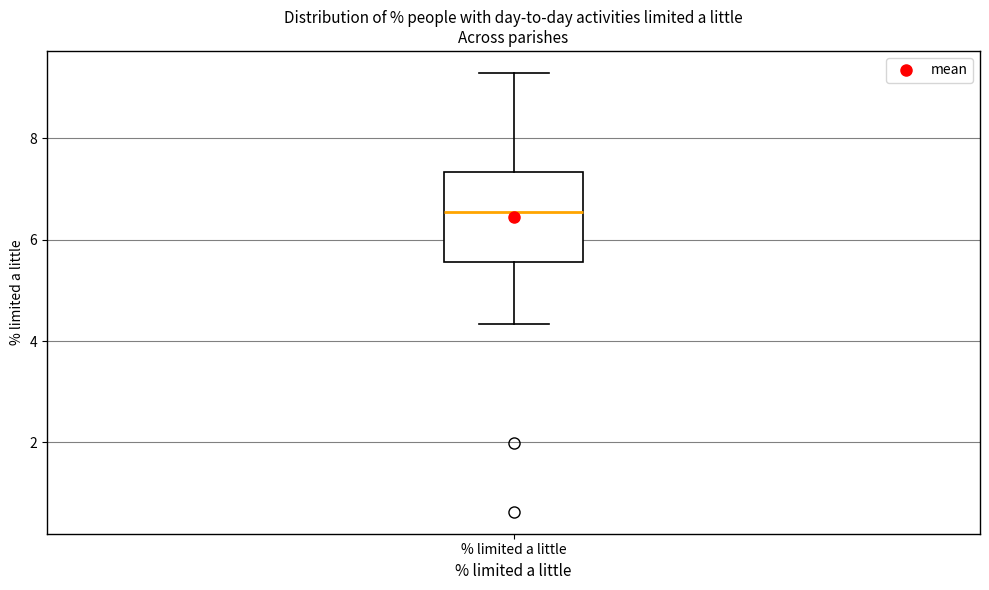

Where is the upper edge of the box for % limited a little on the y-axis? The values are not printed on the chart, so give them approximately, as read against the axis.

7.4